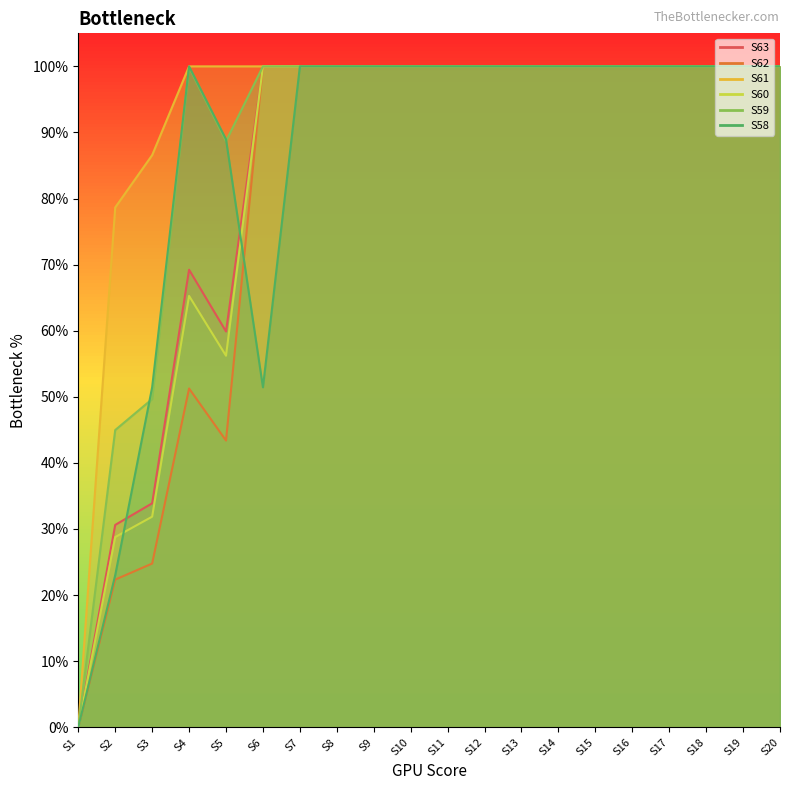

What is the average value of the S60 series?

0.8